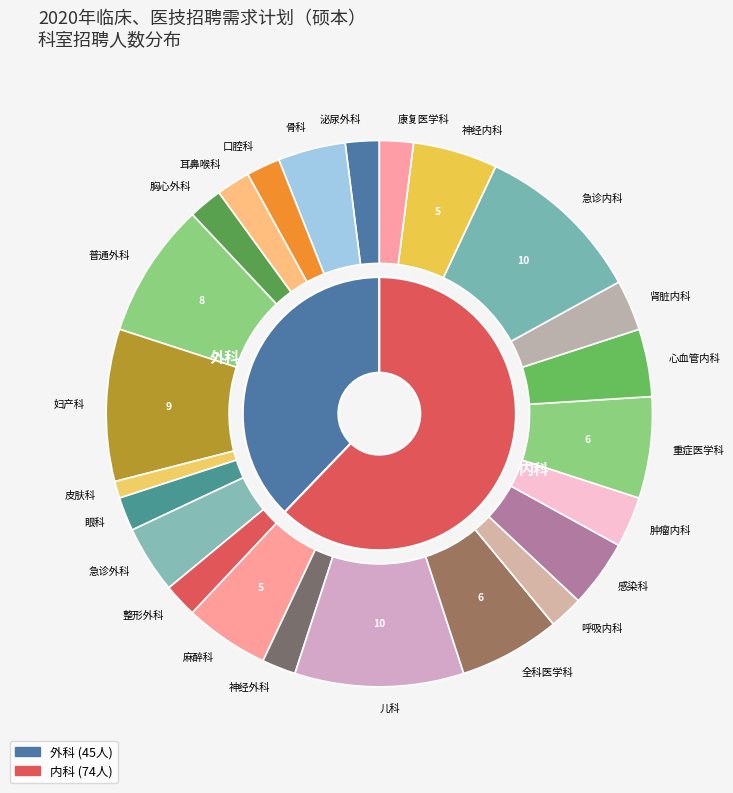

Is it true that 感染科 is 1% of the pie?

False